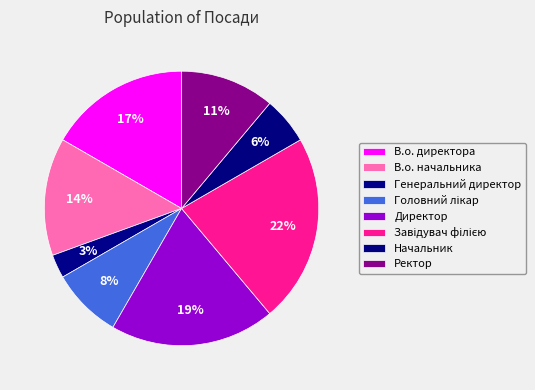

How many segments does this pie chart have?

8